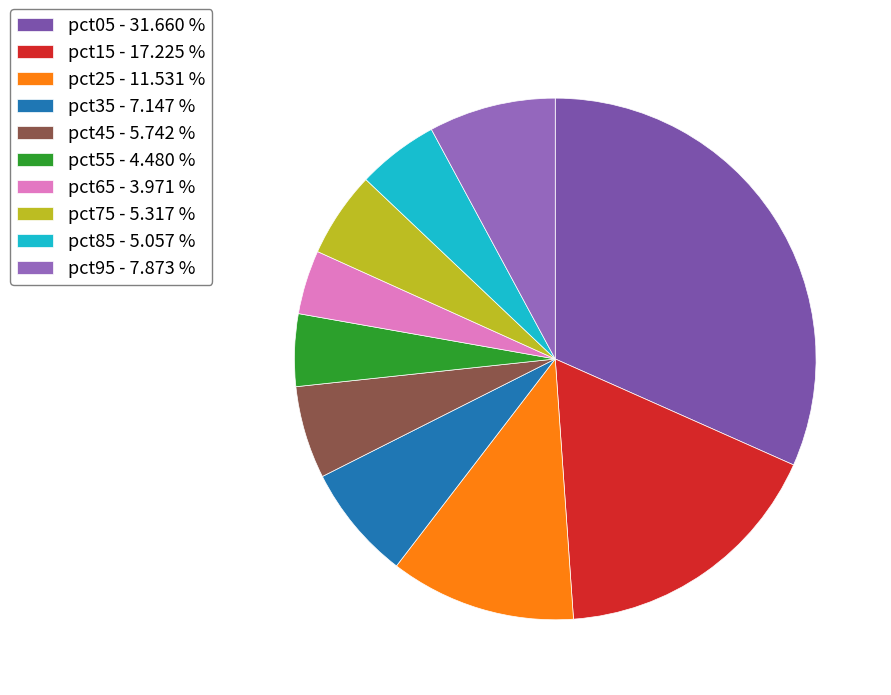

How many slices are in this pie chart?

10